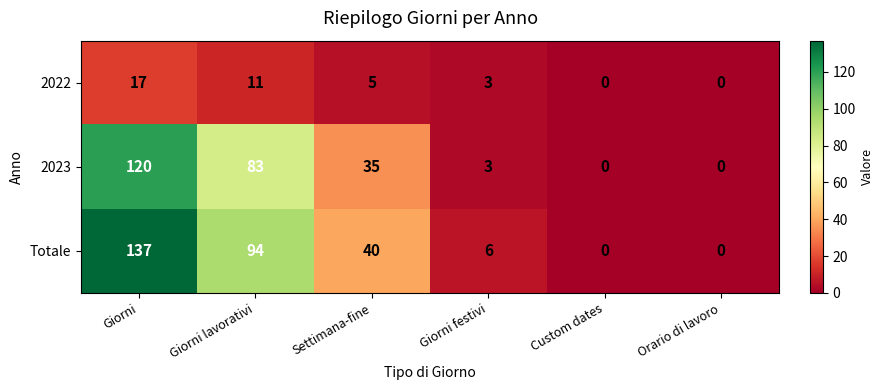

How many categories are shown in the chart?

6